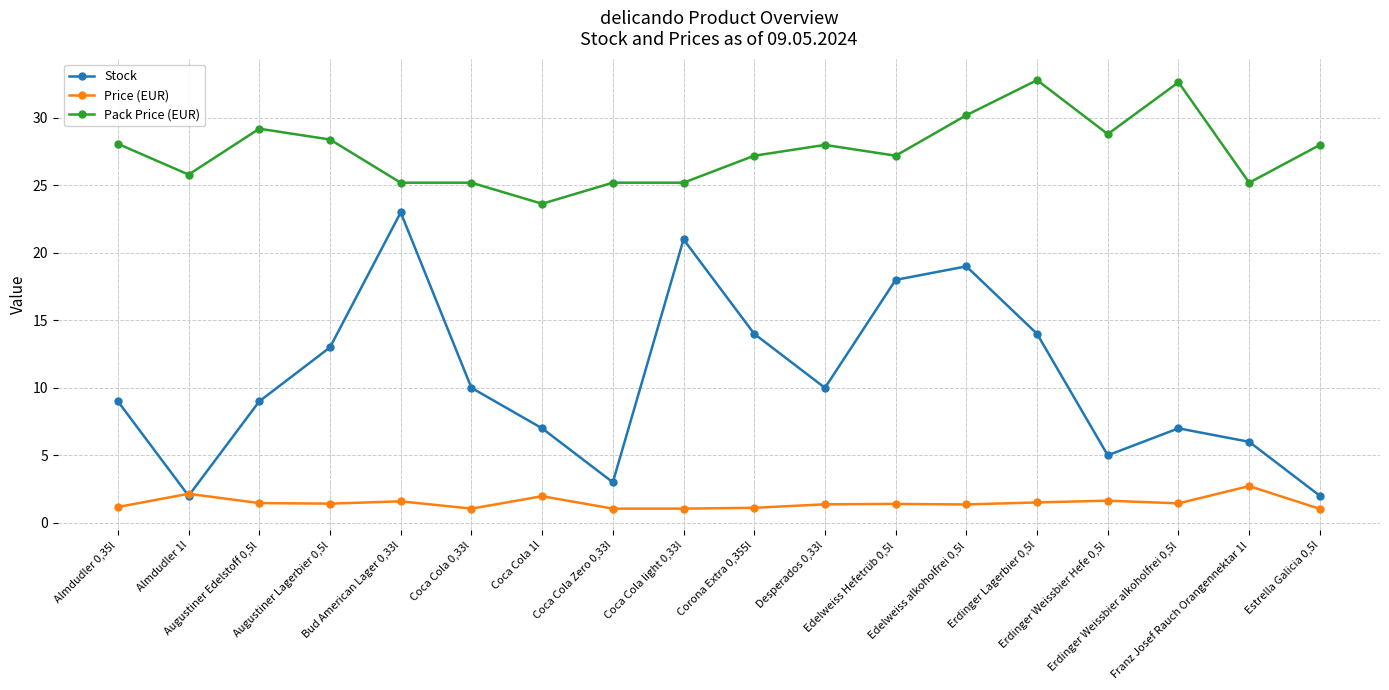

Does the chart have visible grid lines?

Yes